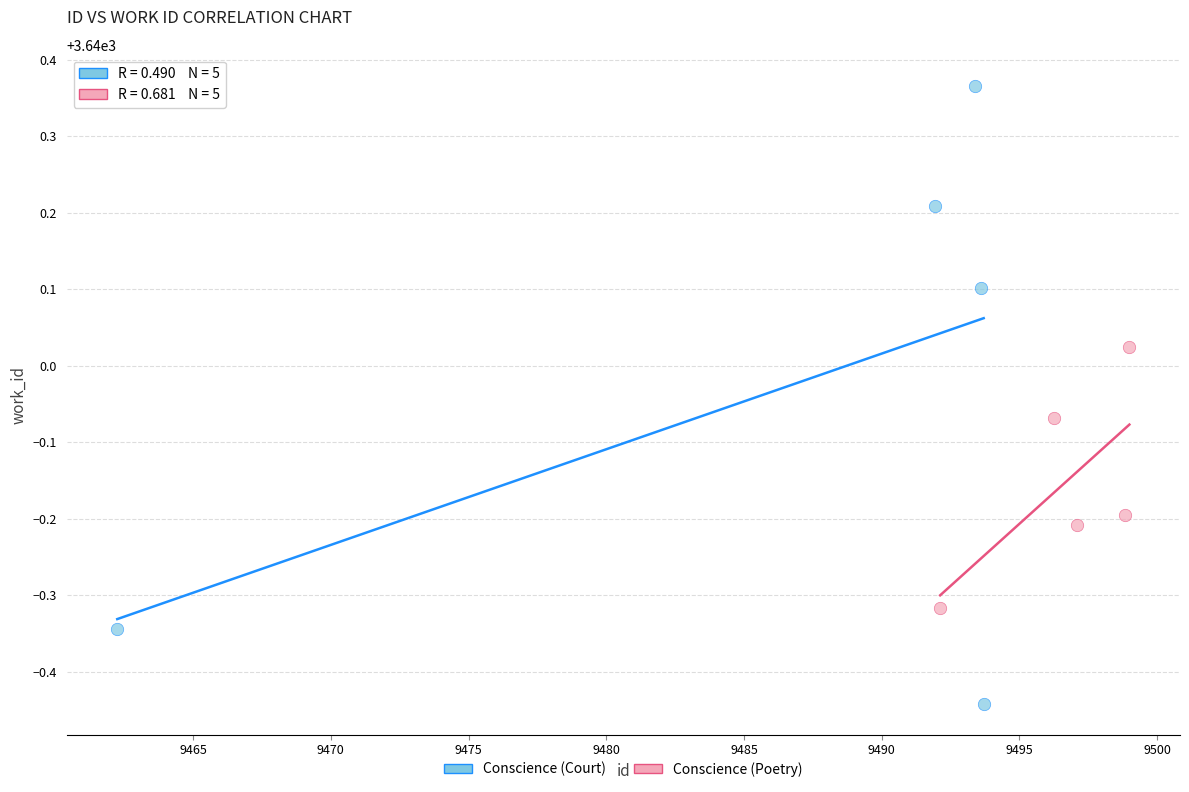

Which series has the widest spread of Y values?

Conscience (Court)